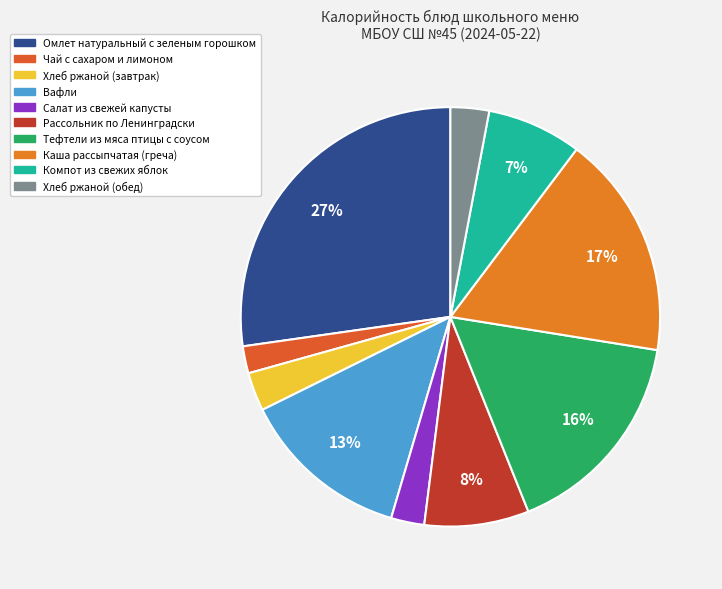

How many segments does this pie chart have?

10